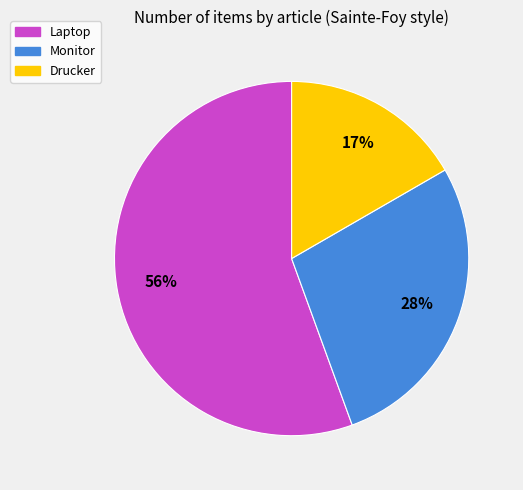

Which category accounts for the majority?

Laptop